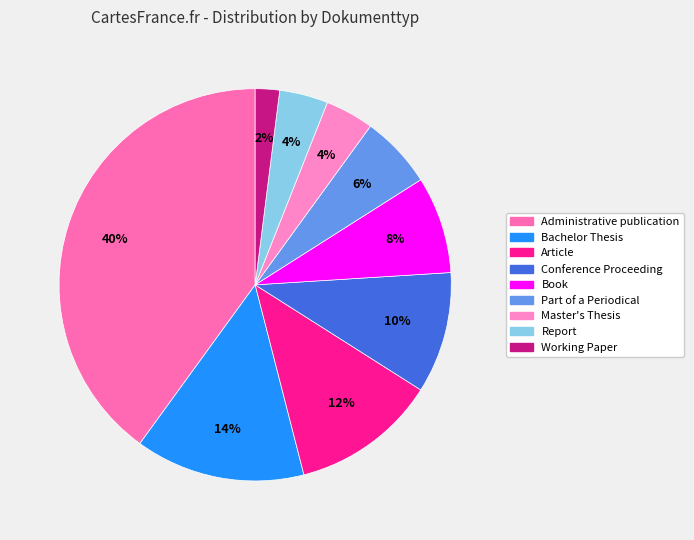

Is it true that Administrative publication is 40% of the pie?

True